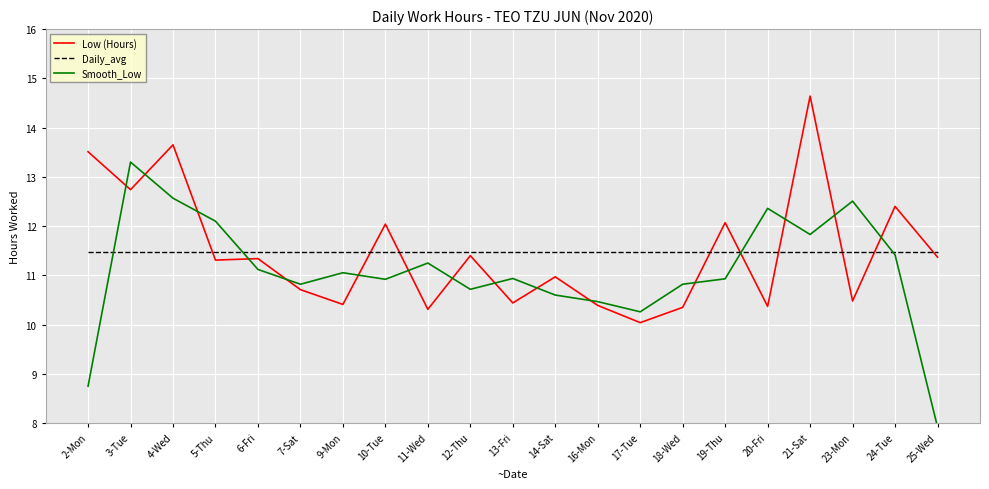

What value does the Smooth_Low series have at 10-Tue?

10.9